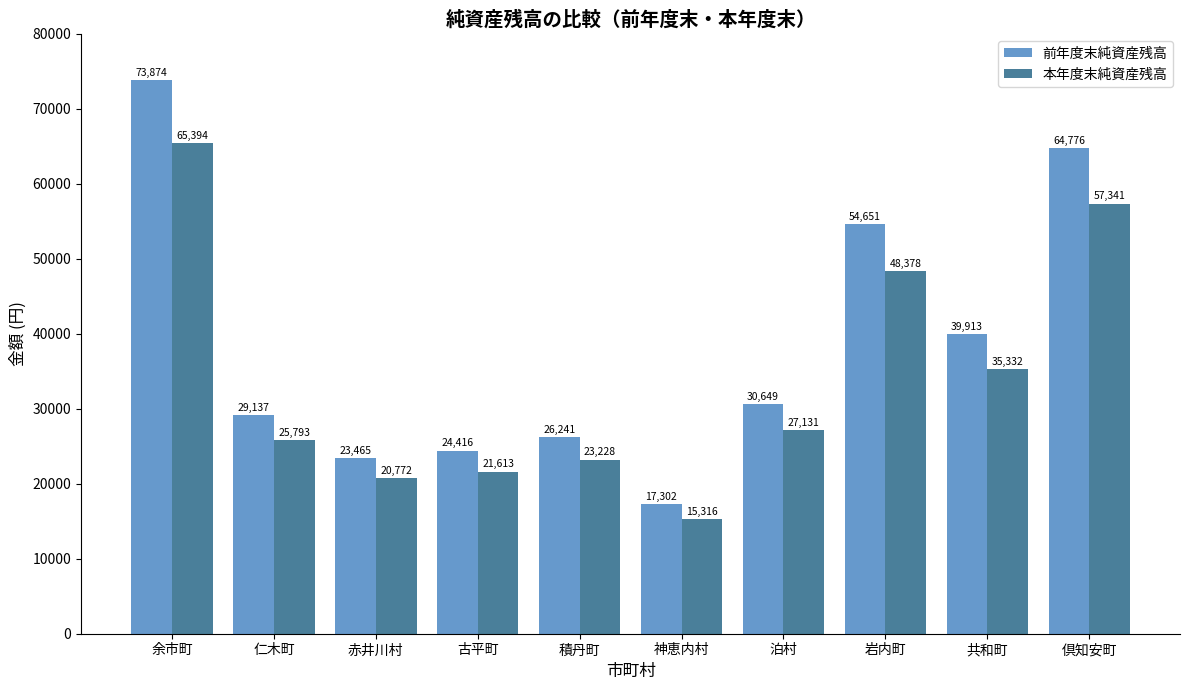

What position from the right is 泊村?

4